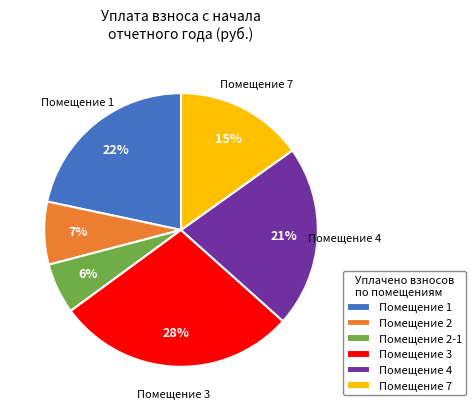

What is the largest slice in the pie chart?

Помещение 3